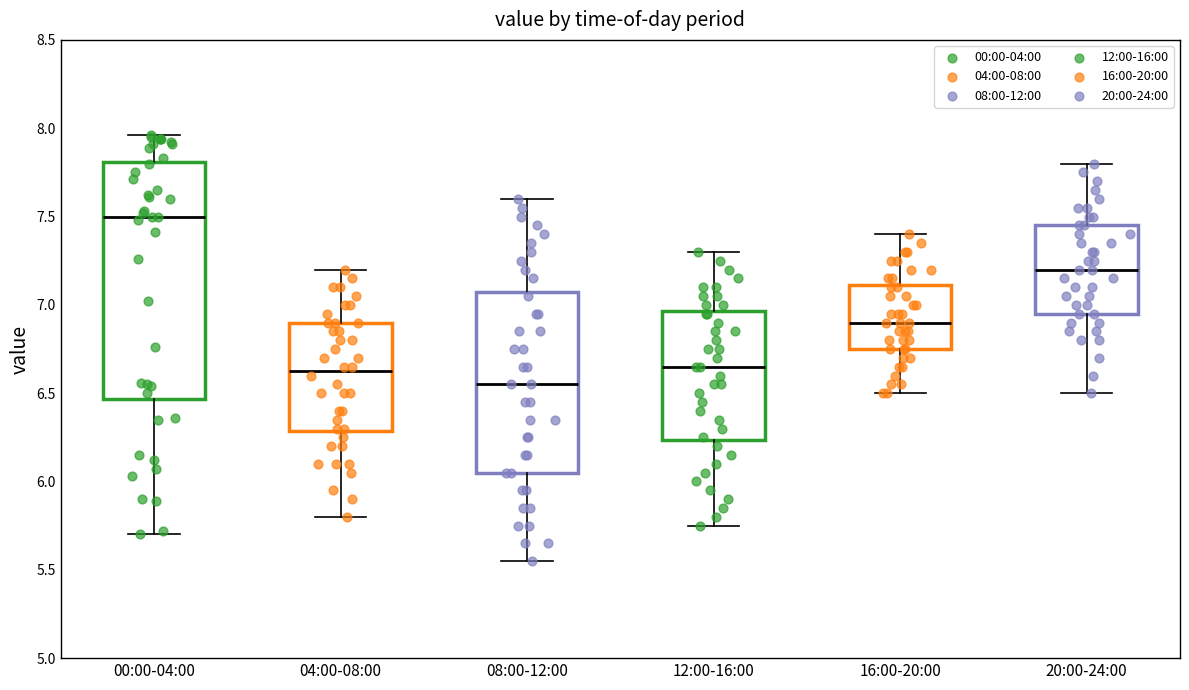

Where does the upper whisker of the box for 12:00-16:00 end on the y-axis? The values are not printed on the chart, so give them approximately, as read against the axis.

7.30